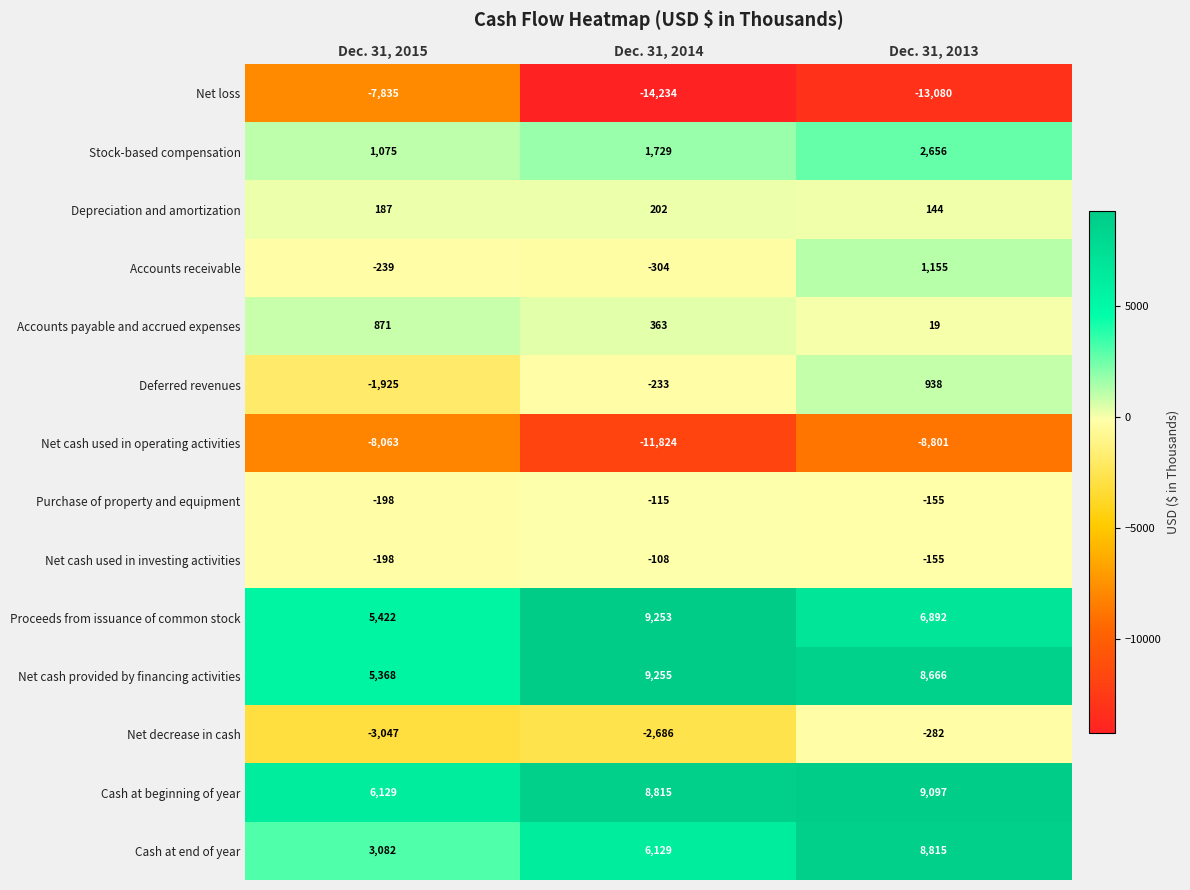

The Accounts payable and accrued expenses series shows 871 at Dec. 31, 2015. True or false?

True